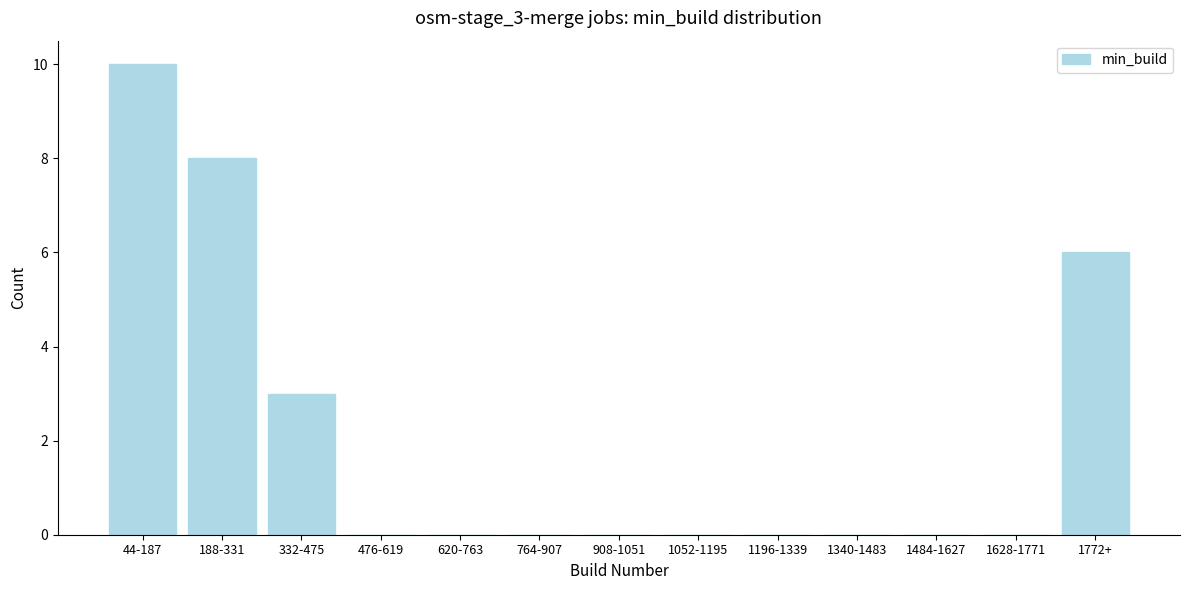

Reading left to right, transcribe all the data shown in this chart.

44-187=10	188-331=8	332-475=3	476-619=0	620-763=0	764-907=0	908-1051=0	1052-1195=0	1196-1339=0	1340-1483=0	1484-1627=0	1628-1771=0	1772+=6